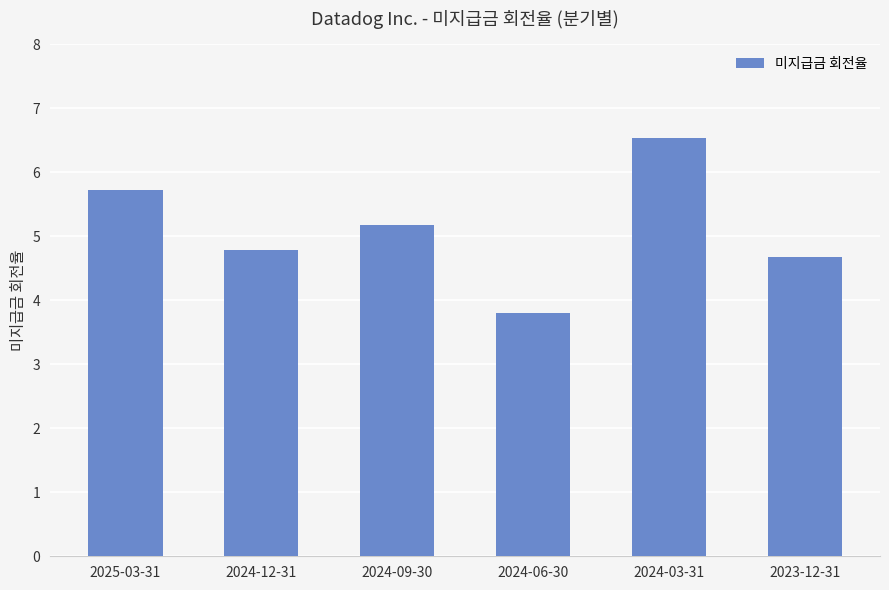

What is the change in value from 2025-03-31 to 2024-03-31?

+0.8